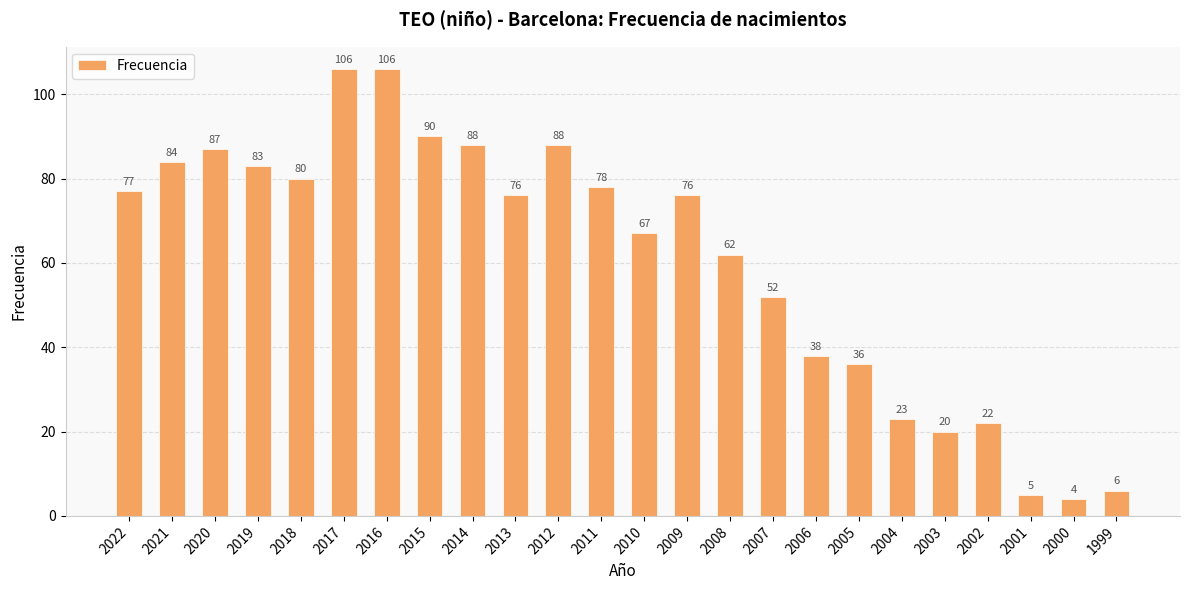

Where does the data first go above 76?

2022